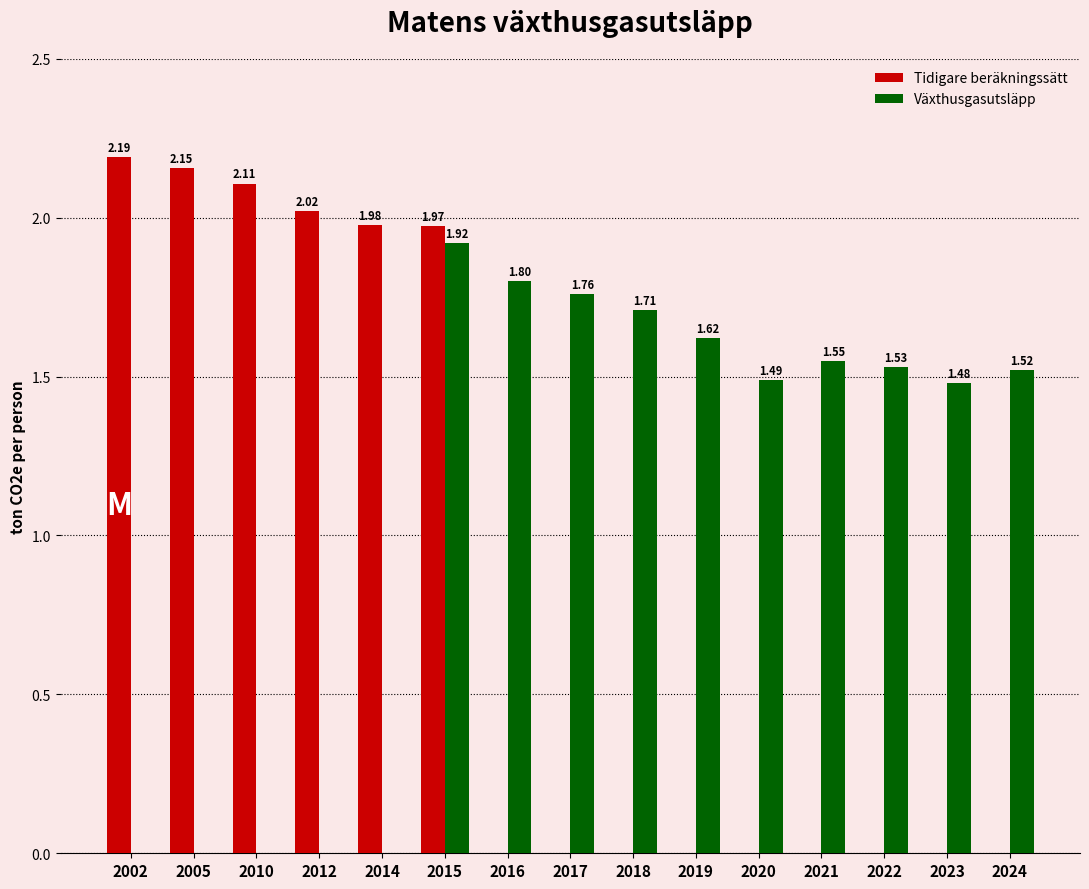

Which series has the largest total across all categories?

Växthusgasutsläpp